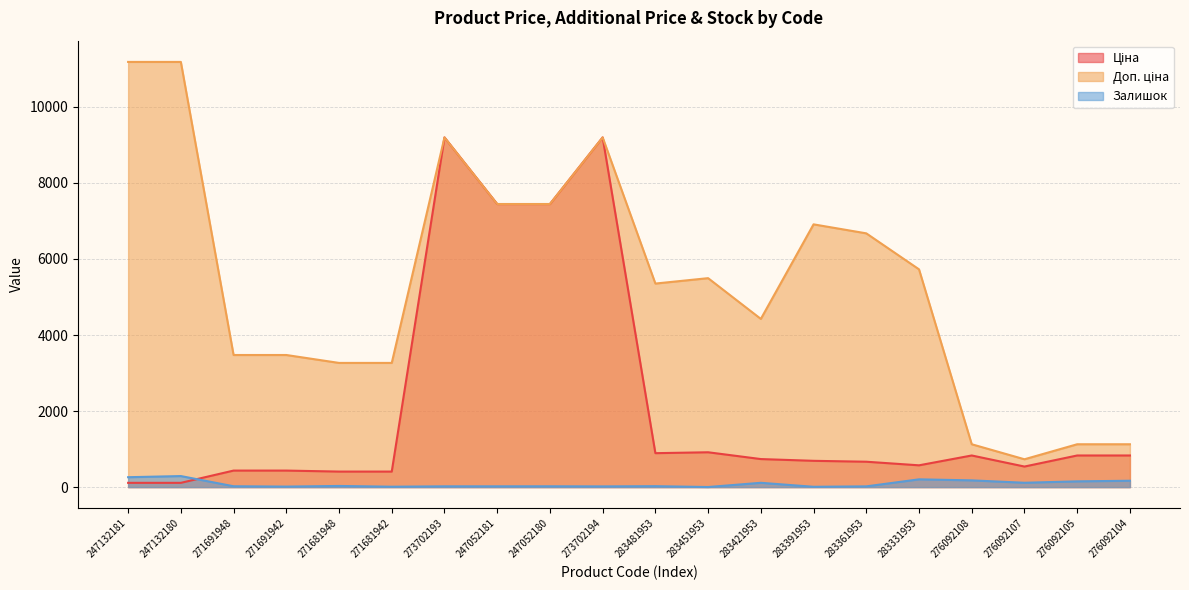

List the labels in order of Доп. ціна value, largest first.

247132181, 247132180, 273702193, 273702194, 247052181, 247052180, 283391953, 283361953, 283331953, 283451953, 283481953, 283421953, 271691948, 271691942, 271681948, 271681942, 276092108, 276092105, 276092104, 276092107